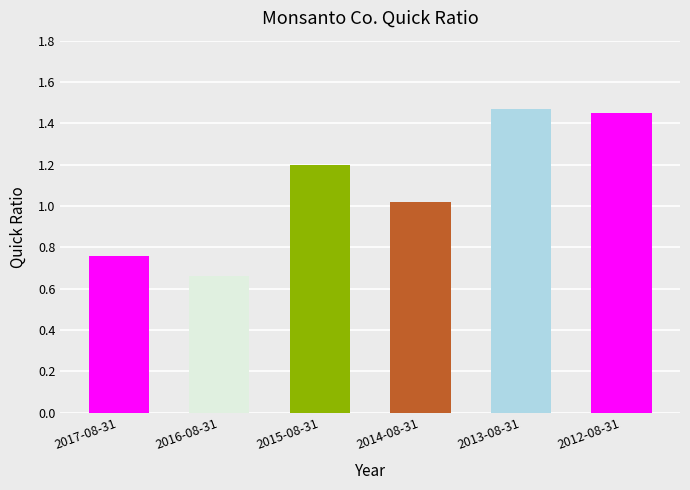

Rank the categories by value from lowest to highest.

2016-08-31, 2017-08-31, 2014-08-31, 2015-08-31, 2012-08-31, 2013-08-31